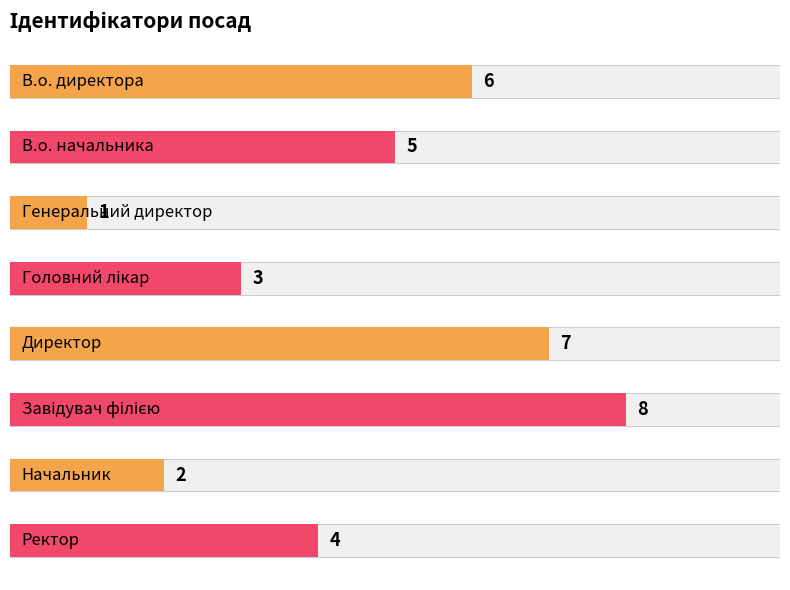

What position from the right is Начальник?

2